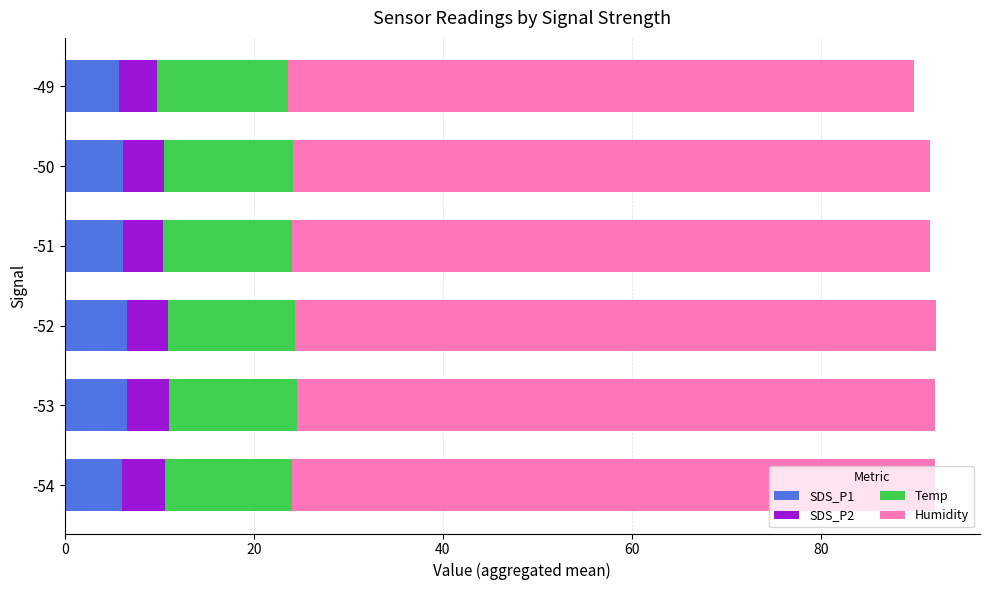

What is the minimum value for SDS_P1?

5.8